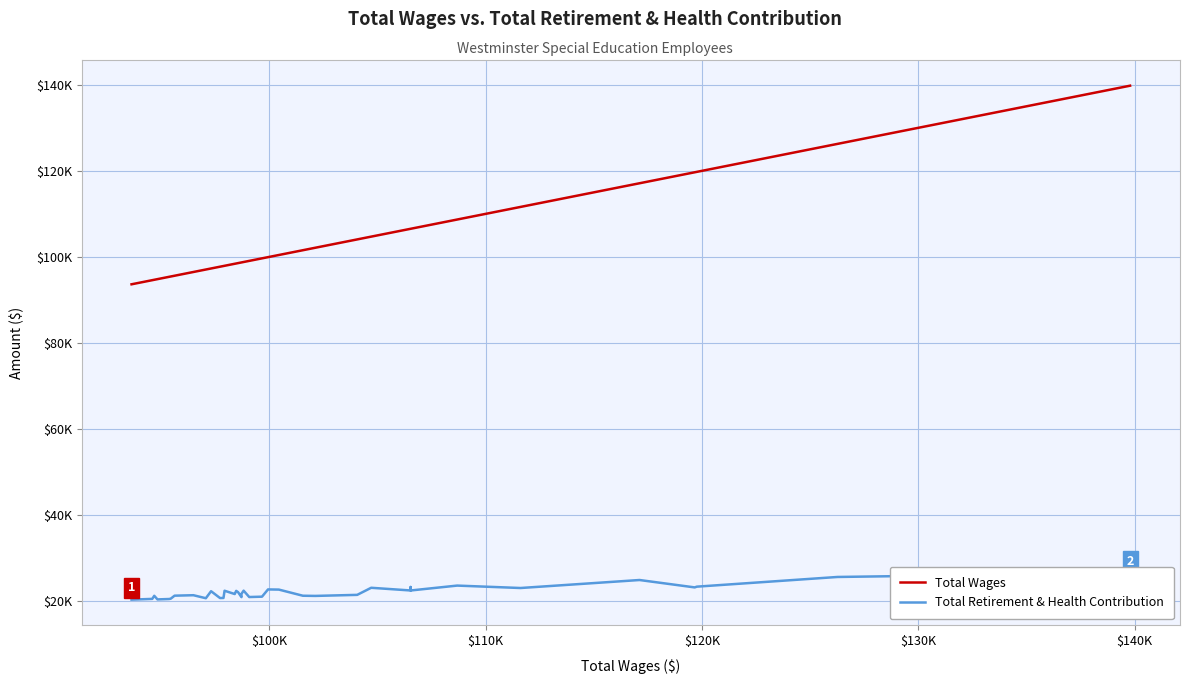

True or false: Total Retirement & Health Contribution and Total Wages cross at least once.

False